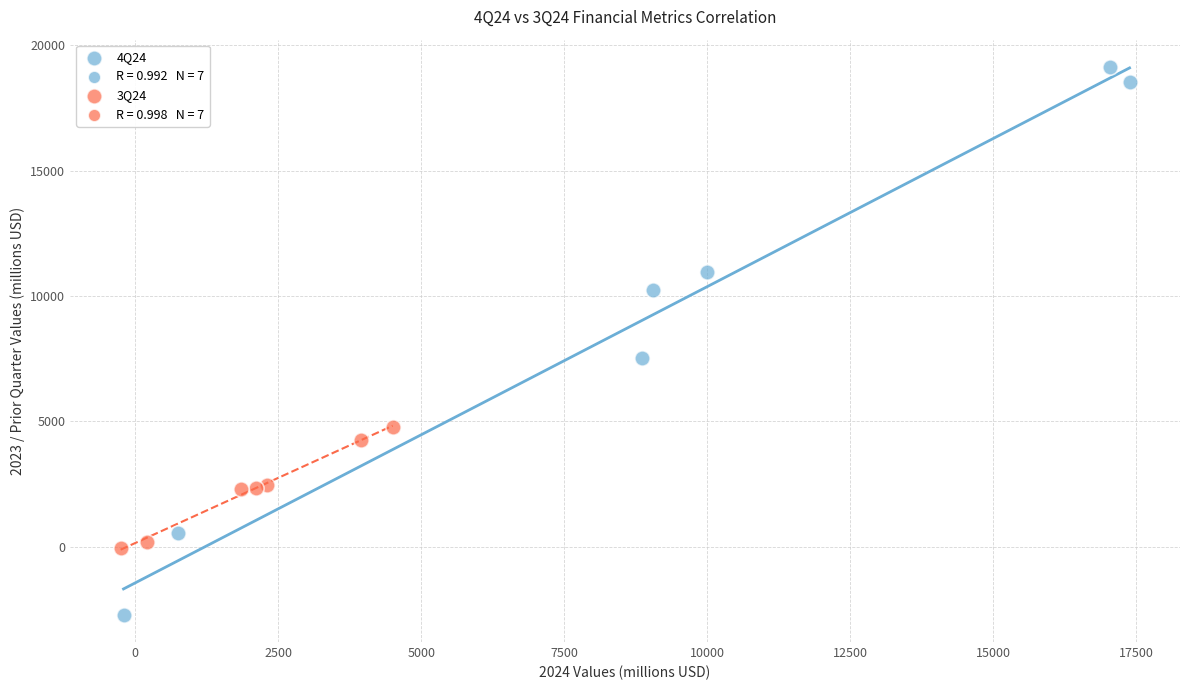

Which series contains the highest Y value?

4Q24